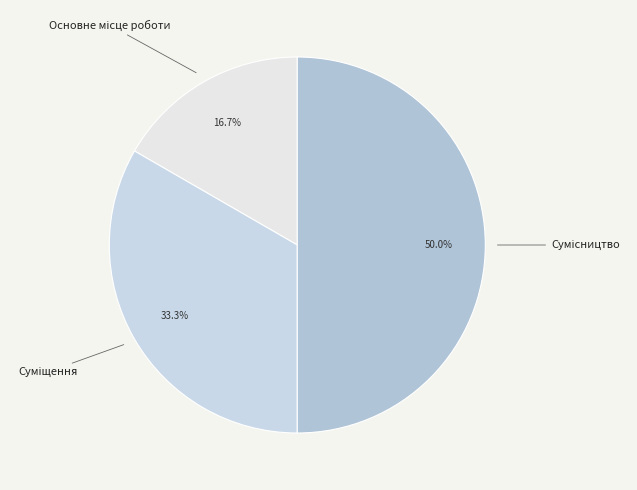

To the nearest percent, what percentage of the pie is Суміщення?

33%